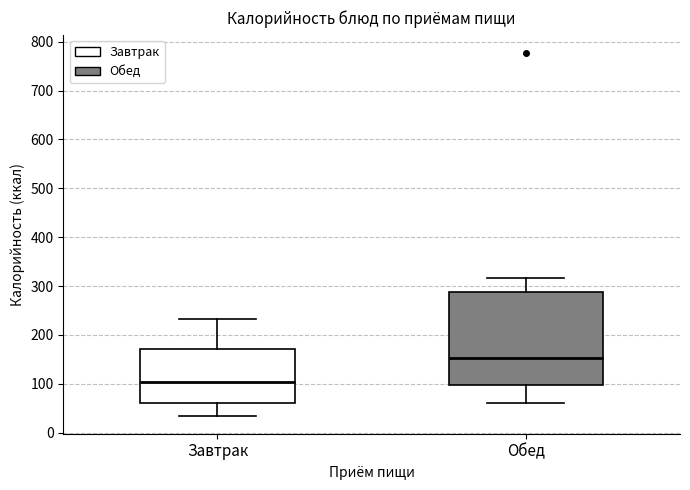

Where does the upper whisker of the box for Обед end on the y-axis? The values are not printed on the chart, so give them approximately, as read against the axis.

320